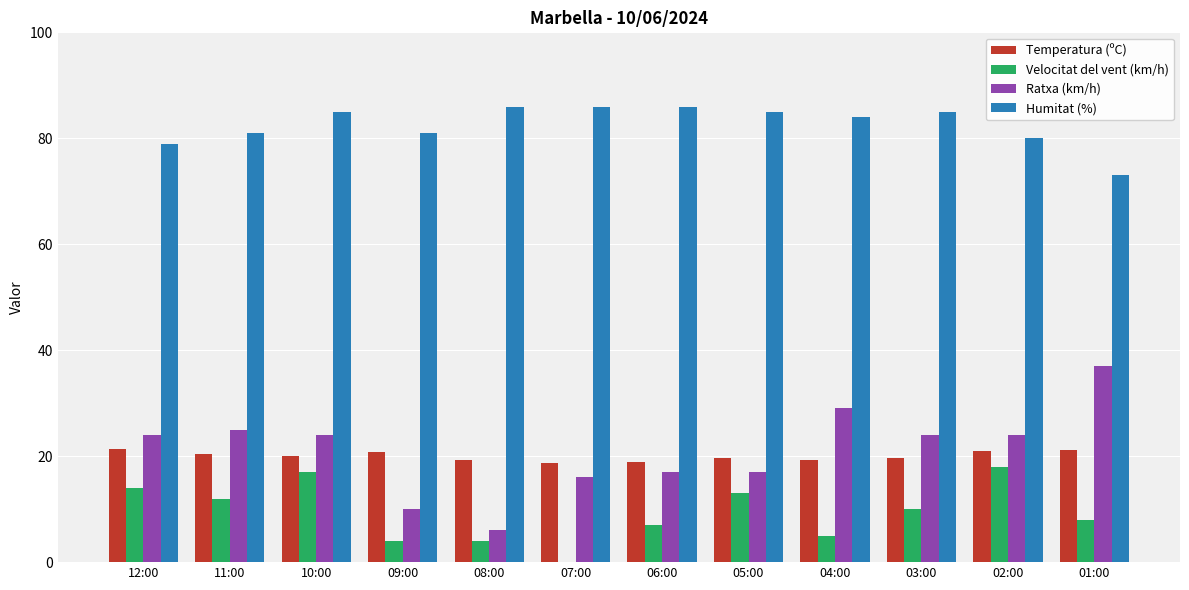

What is the sum of all Ratxa (km/h) values?

253.0